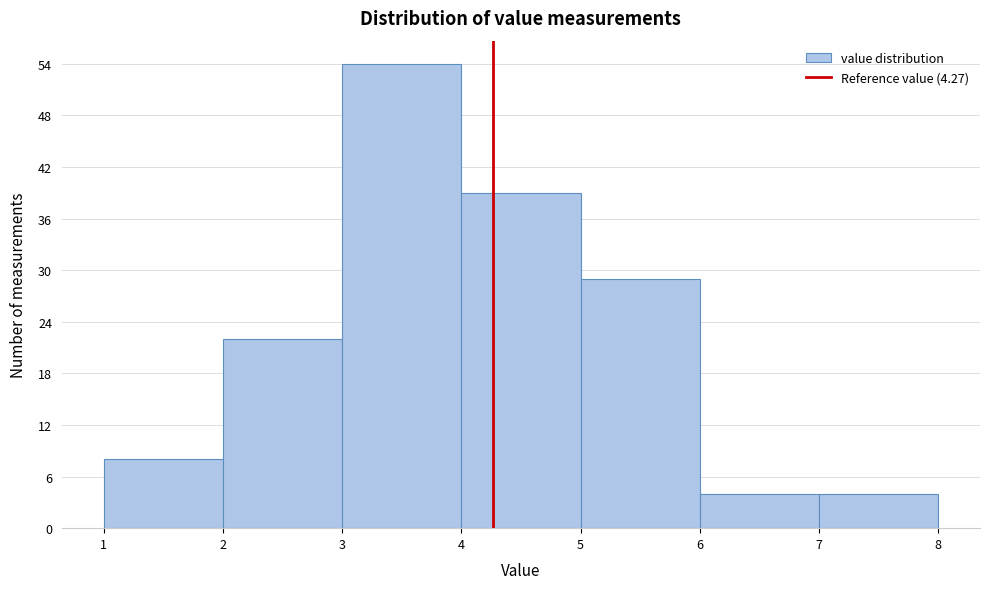

Over which range of the x-axis is the bar tallest?

3 to 4